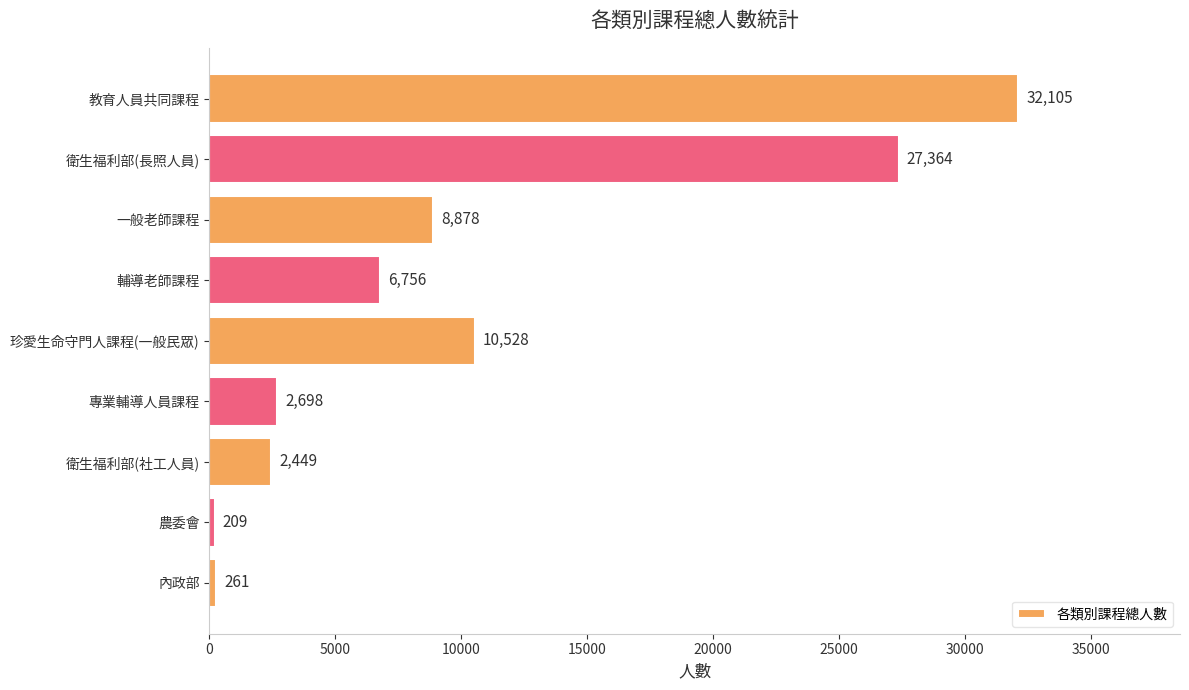

True or false: the data shows 261 at 內政部.

True